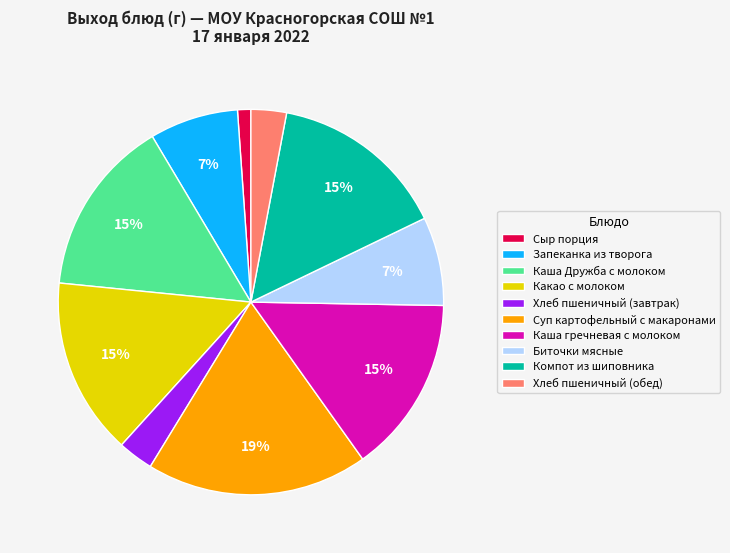

Which slice is the smallest?

Сыр порция